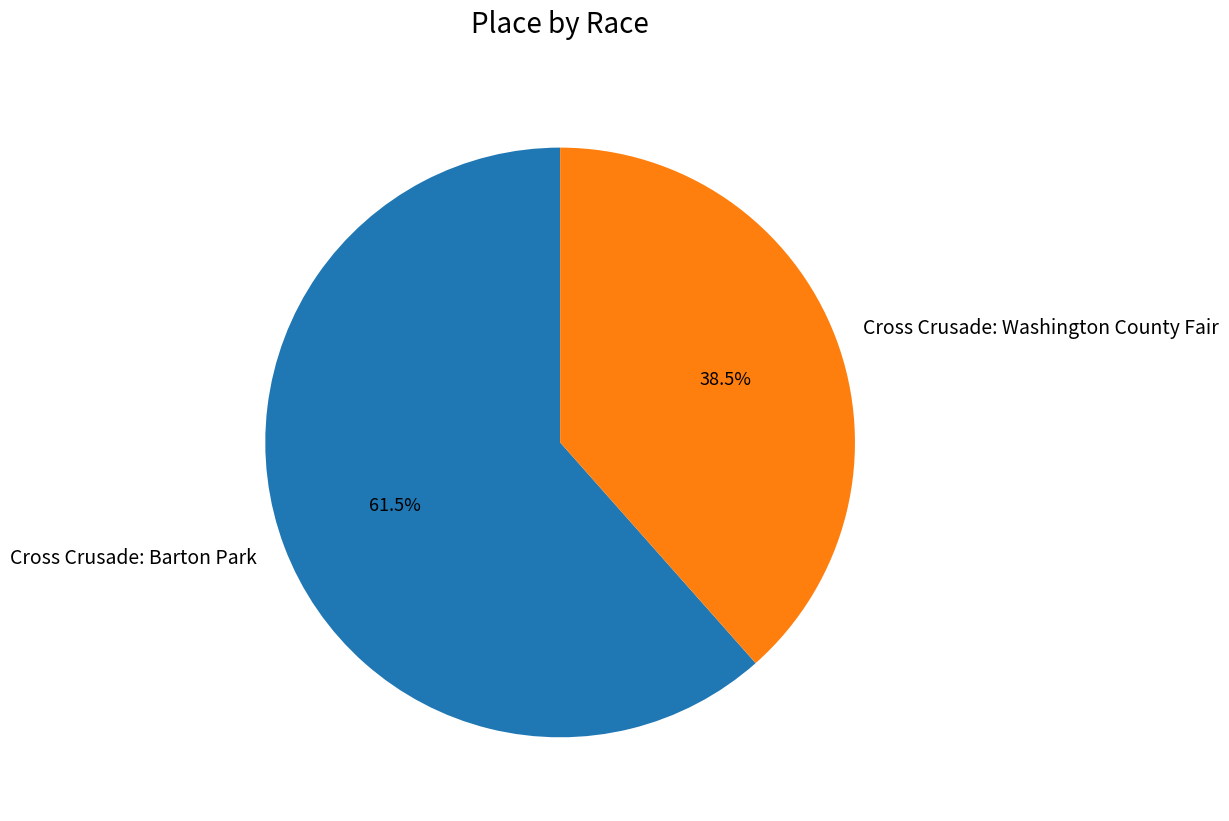

Which slice is the smallest?

Cross Crusade: Washington County Fair